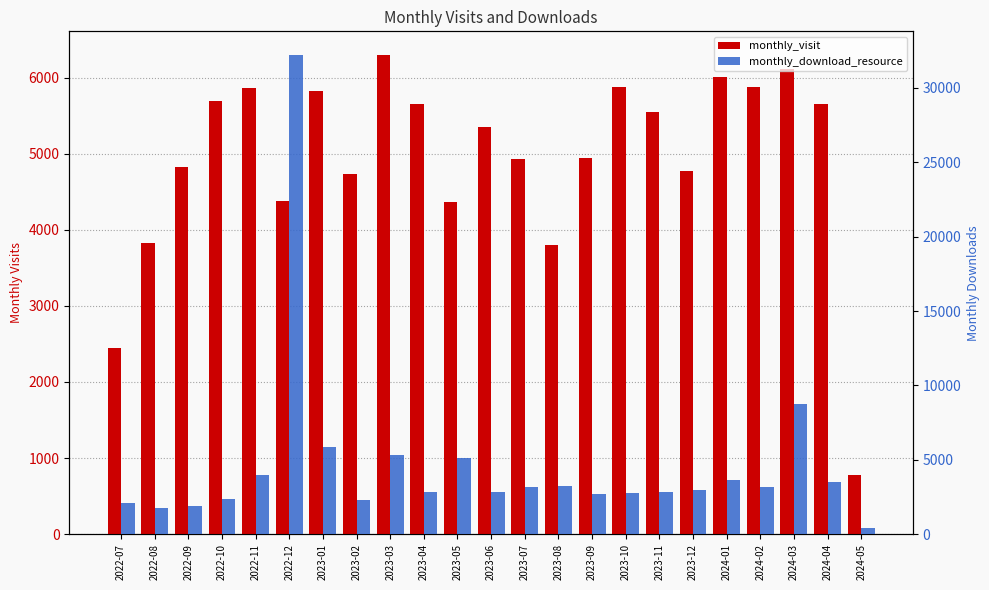

At which category is the sum across all series the highest?

2022-12